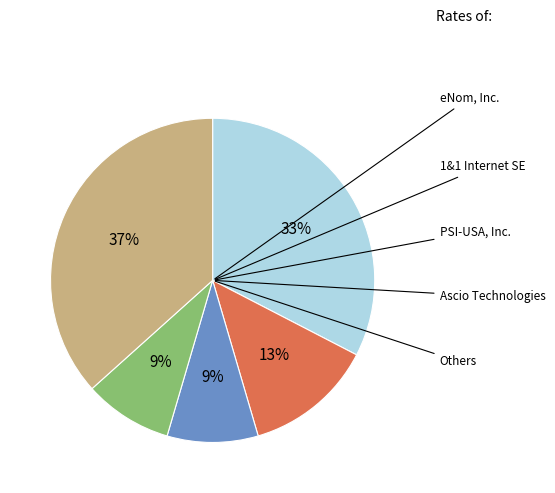

To the nearest percent, what is the average slice percentage?

20%